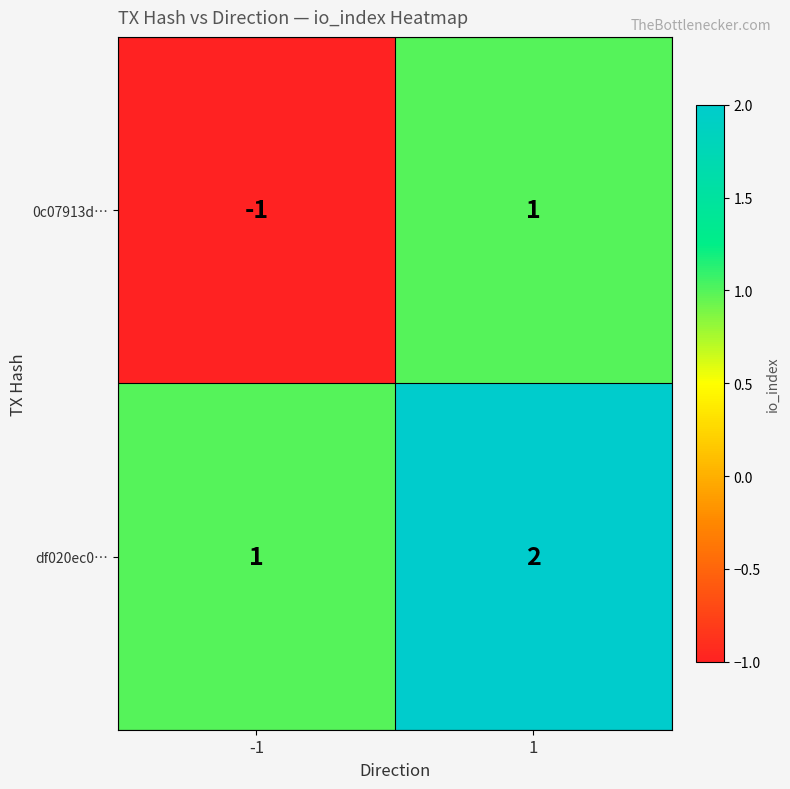

What is the sum of the df020ec0… values at -1 and 1?

3